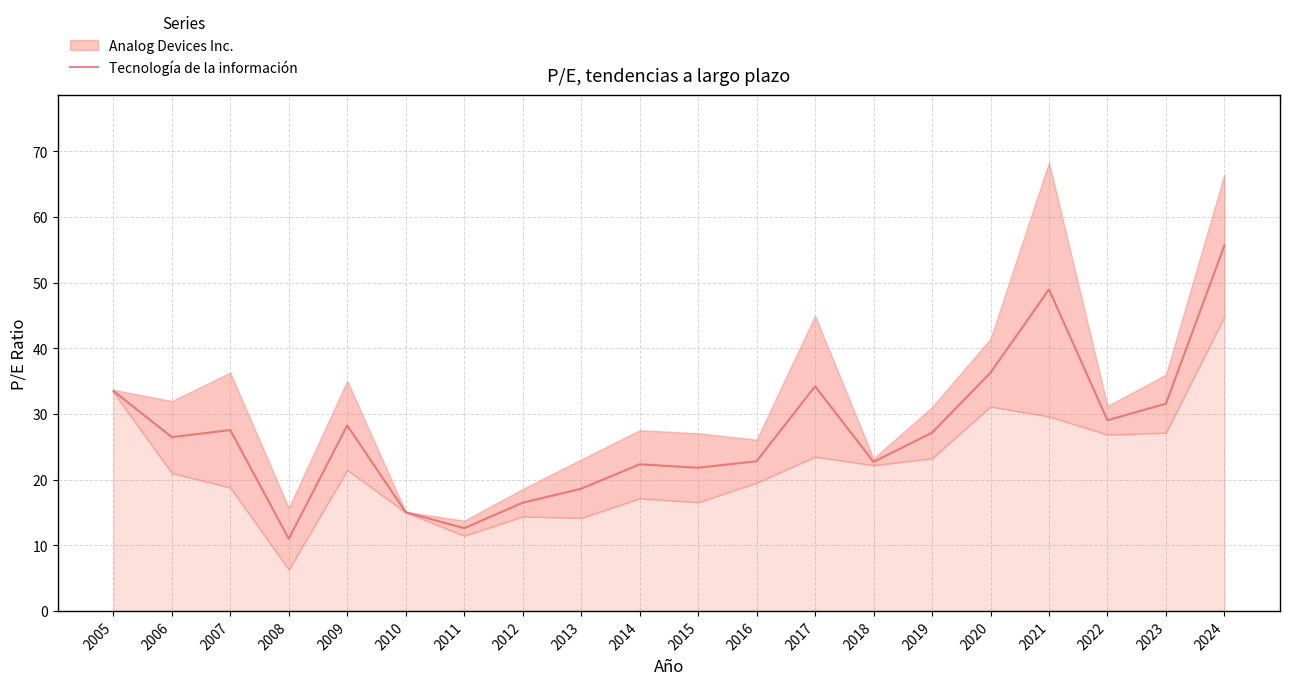

Rank the categories by value from lowest to highest.

2008, 2011, 2010, 2012, 2013, 2015, 2014, 2018, 2016, 2006, 2019, 2007, 2009, 2022, 2023, 2005, 2017, 2020, 2021, 2024